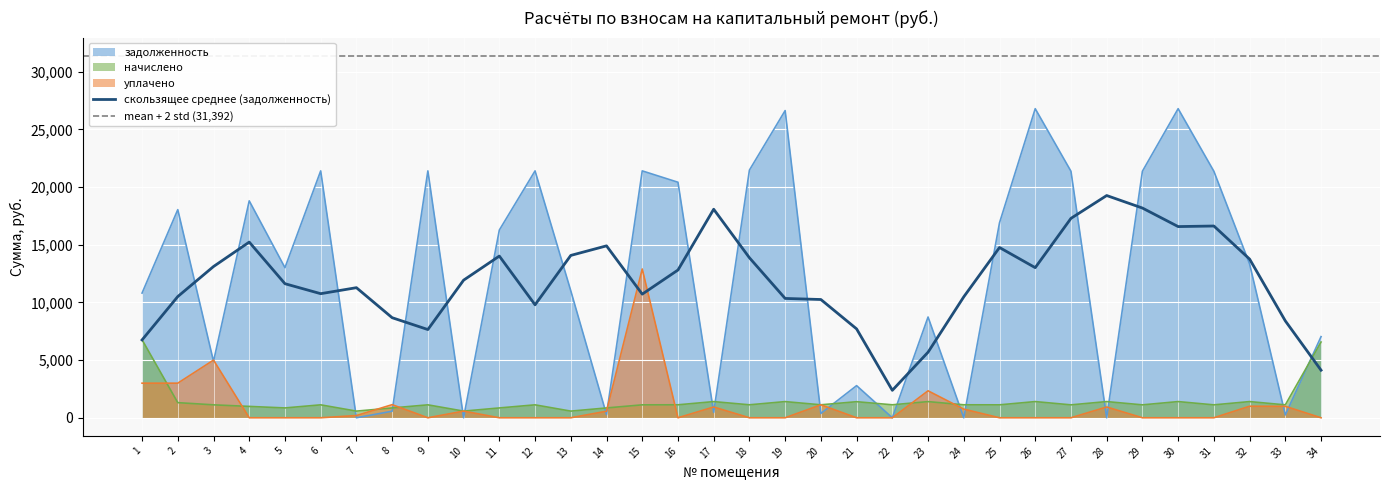

True or false: скользящее среднее (задолженность) and задолженность intersect in this chart.

True